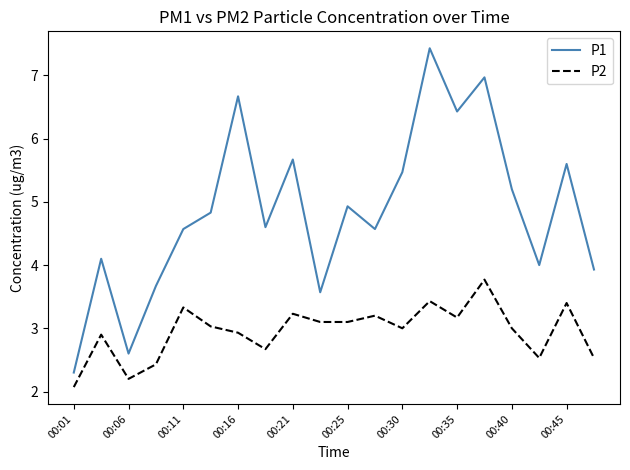

True or false: P2 and P1 intersect in this chart.

False